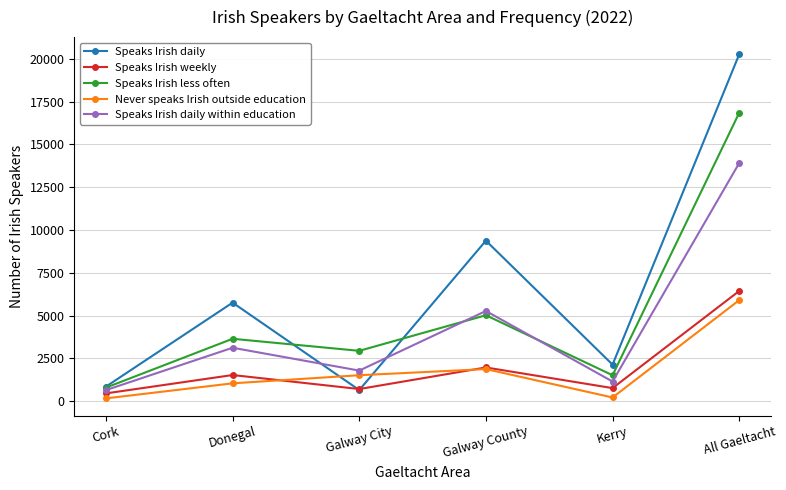

How many interior local peaks does the Never speaks Irish outside education series have?

1